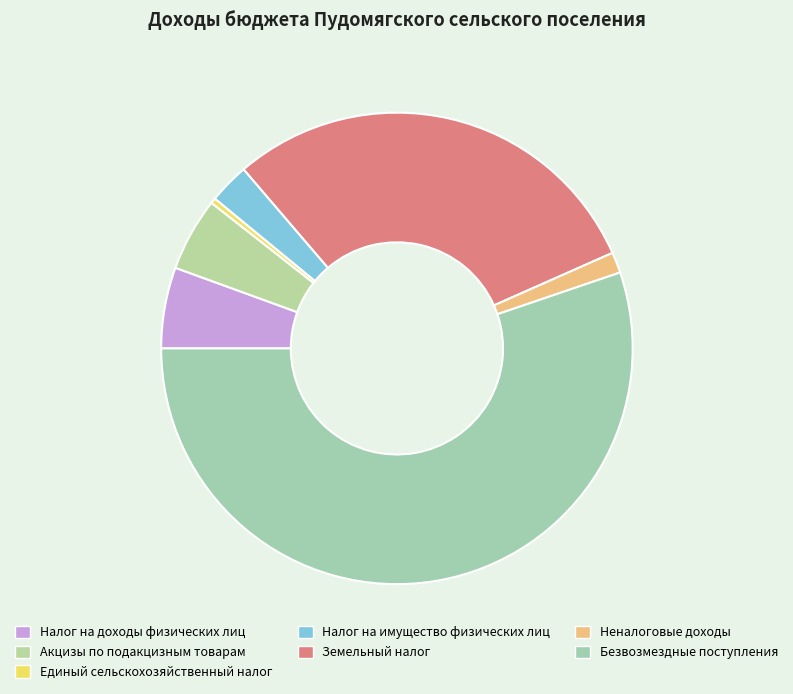

How many segments does this pie chart have?

7